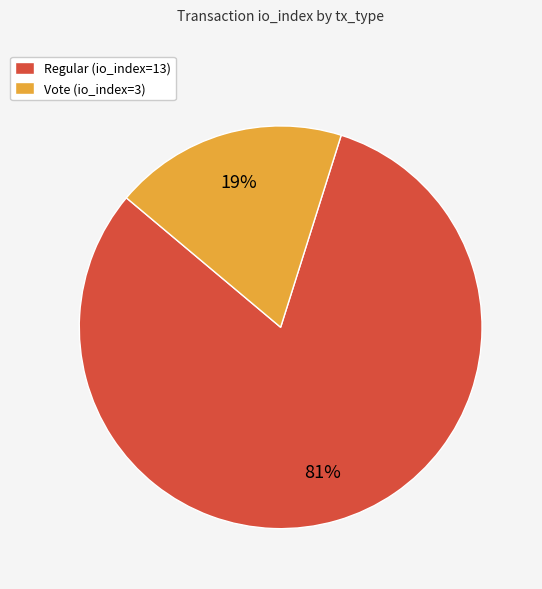

Which slice is the largest?

Regular (io_index=13)